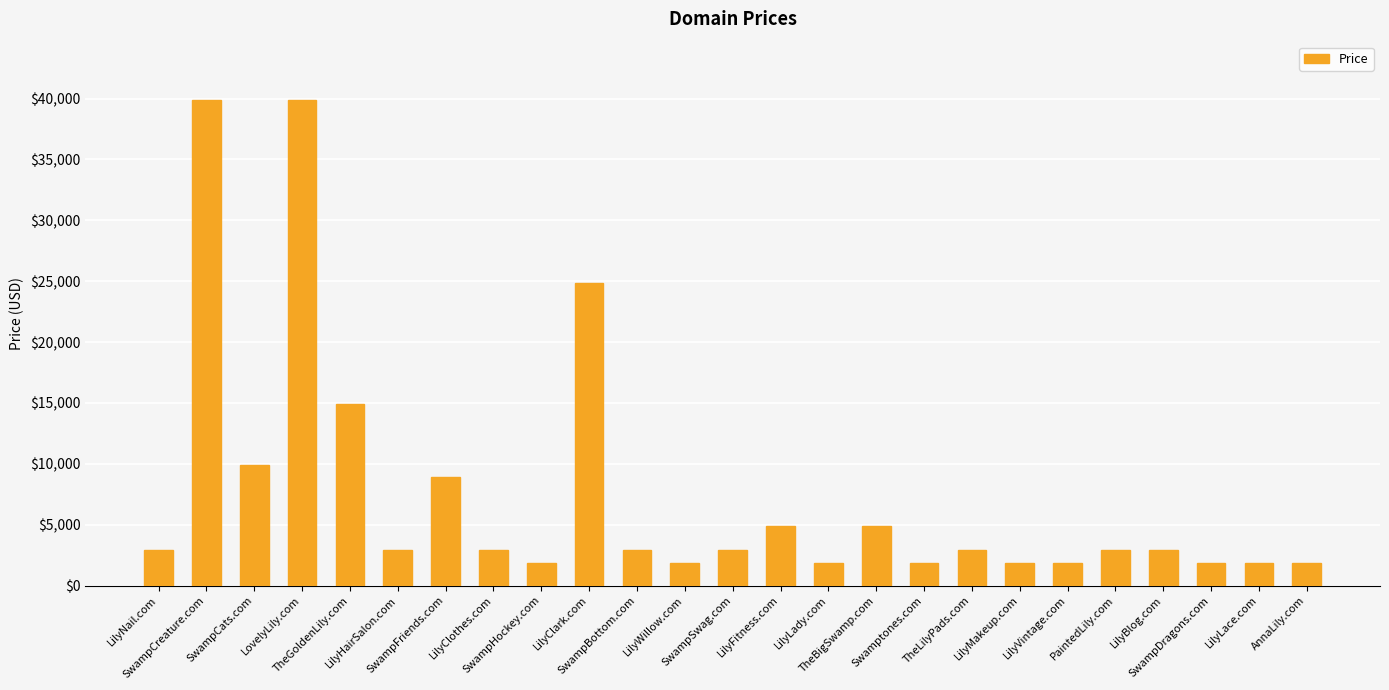

What is the change in value from LilyClark.com to SwampDragons.com?

-23000